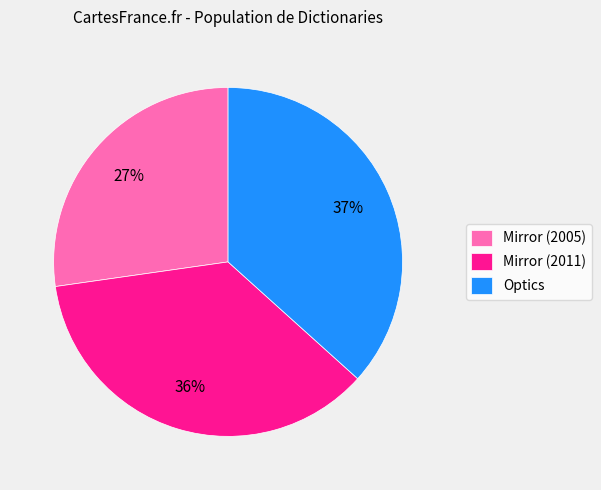

Is the sum of Mirror (2005) and Optics greater than half?

Yes